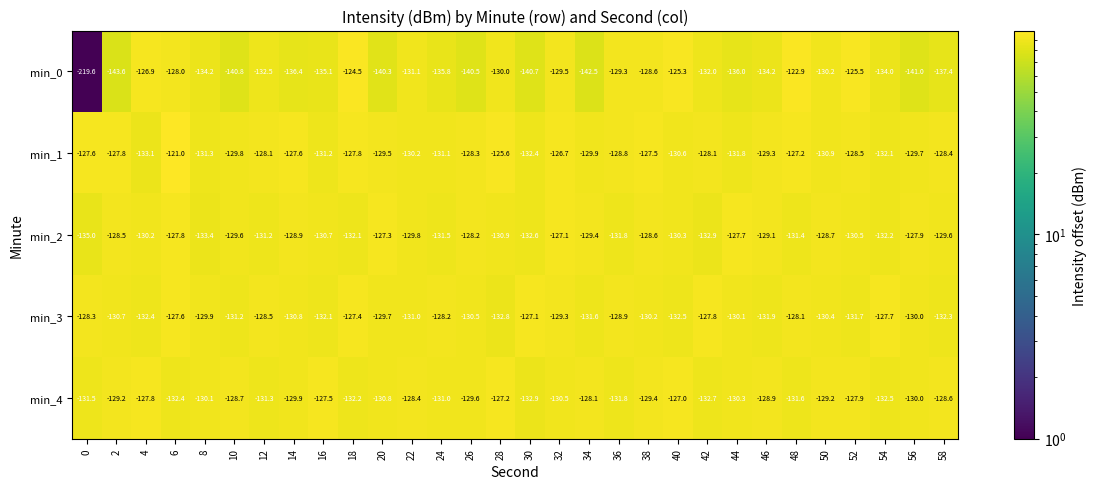

Which series has the largest total across all categories?

min_1